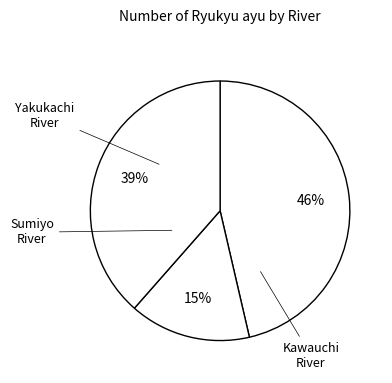

How many slices are in this pie chart?

3